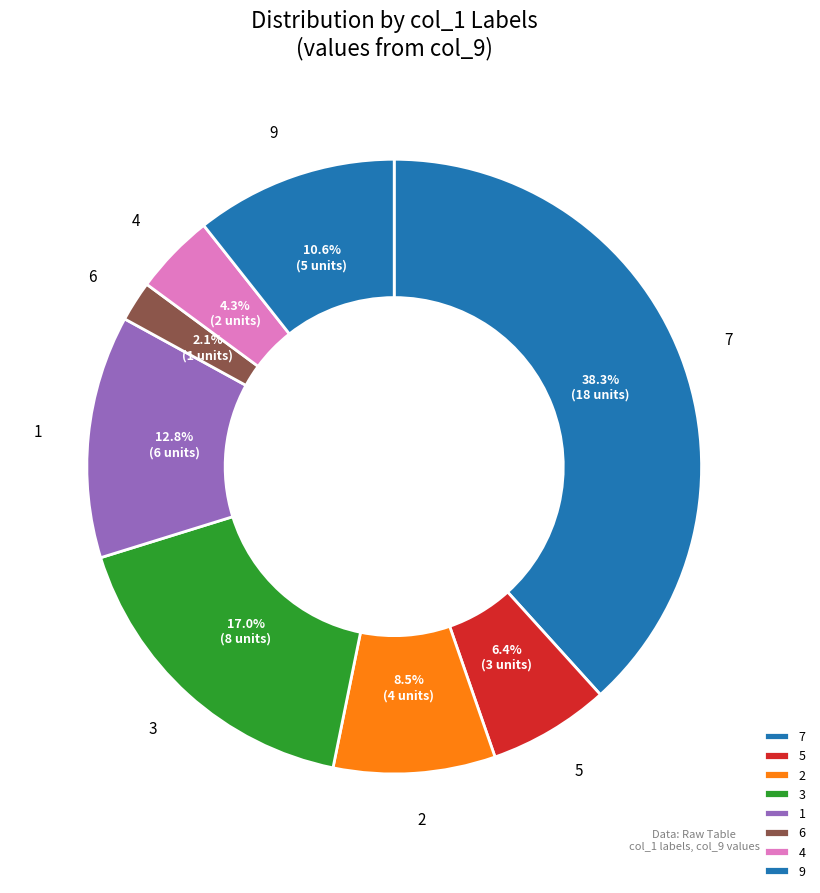

Does any single category account for the majority?

No